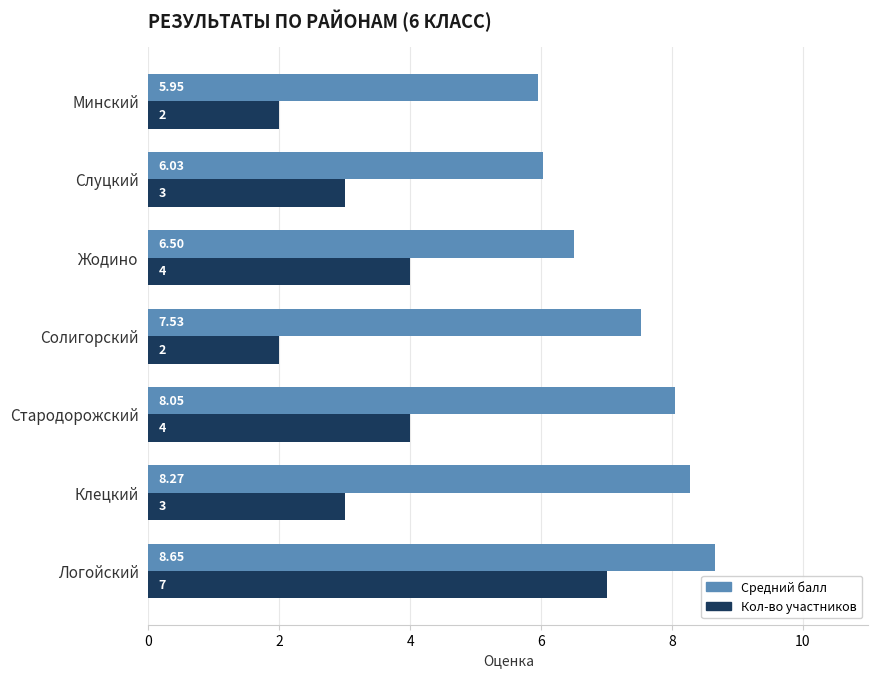

Which series has the largest range (max minus min)?

Кол-во участников